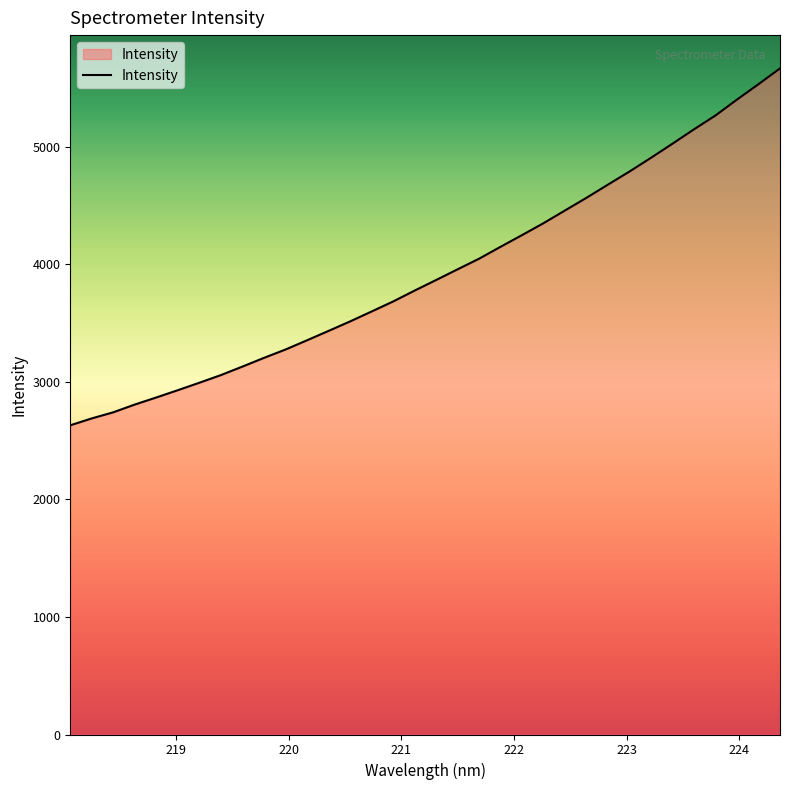

What is the maximum value shown in the chart?

5665.7